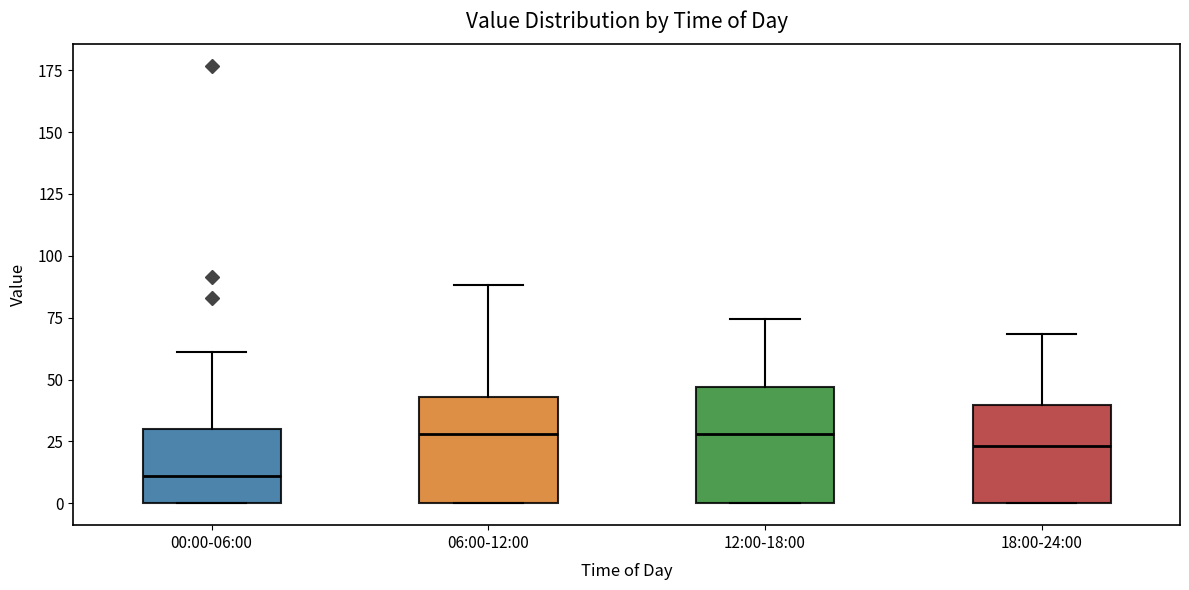

Reading left to right, read every box against the y-axis: the position of its median line, the range the box covers, and the ends of its whiskers. The values are not printed on the chart, so give them approximately, as read against the axis.

00:00-06:00: median 10, box 0 to 30, whiskers 0 to 60
06:00-12:00: median 30, box 0 to 45, whiskers 0 to 90
12:00-18:00: median 30, box 0 to 45, whiskers 0 to 75
18:00-24:00: median 25, box 0 to 40, whiskers 0 to 70